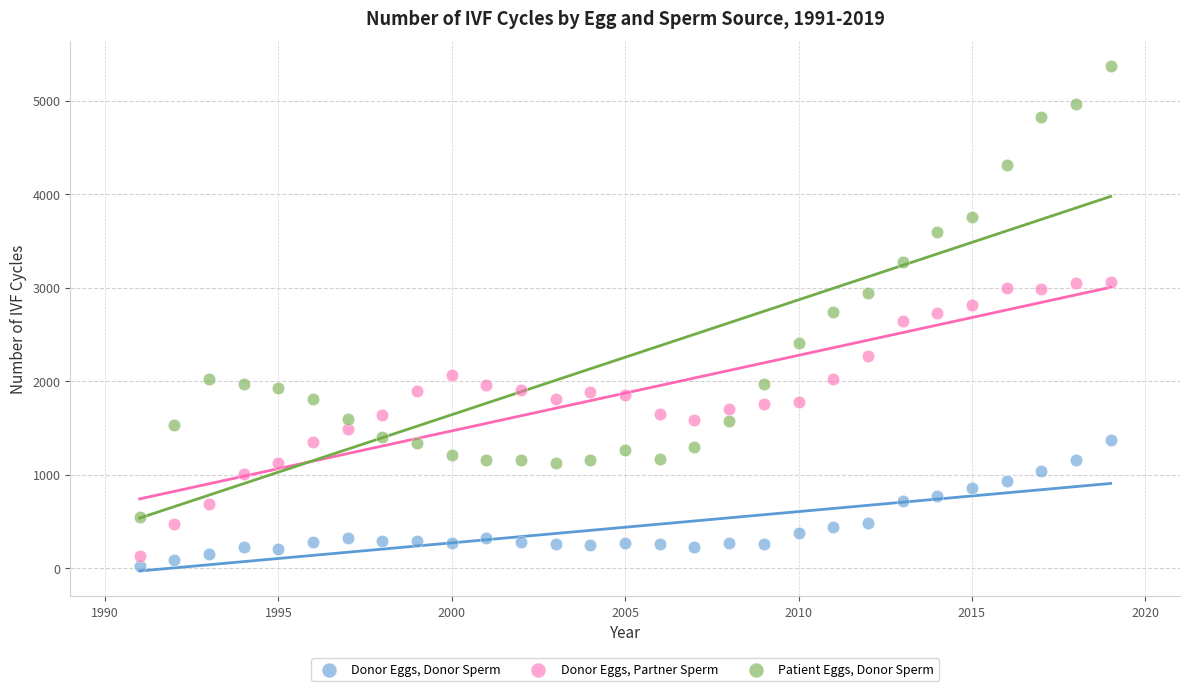

What are all the series names shown in the legend?

Donor Eggs, Donor Sperm, Donor Eggs, Partner Sperm, Patient Eggs, Donor Sperm